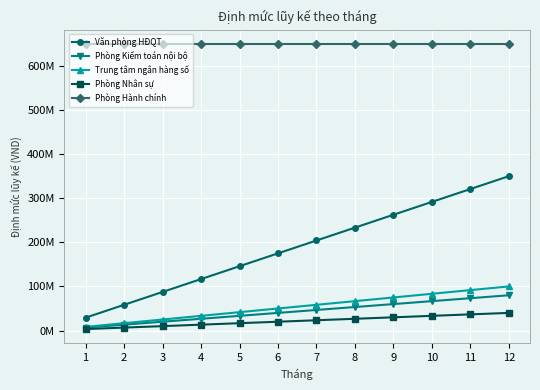

The Phòng Kiểm toán nội bộ series shows 6666667 at 1. True or false?

True